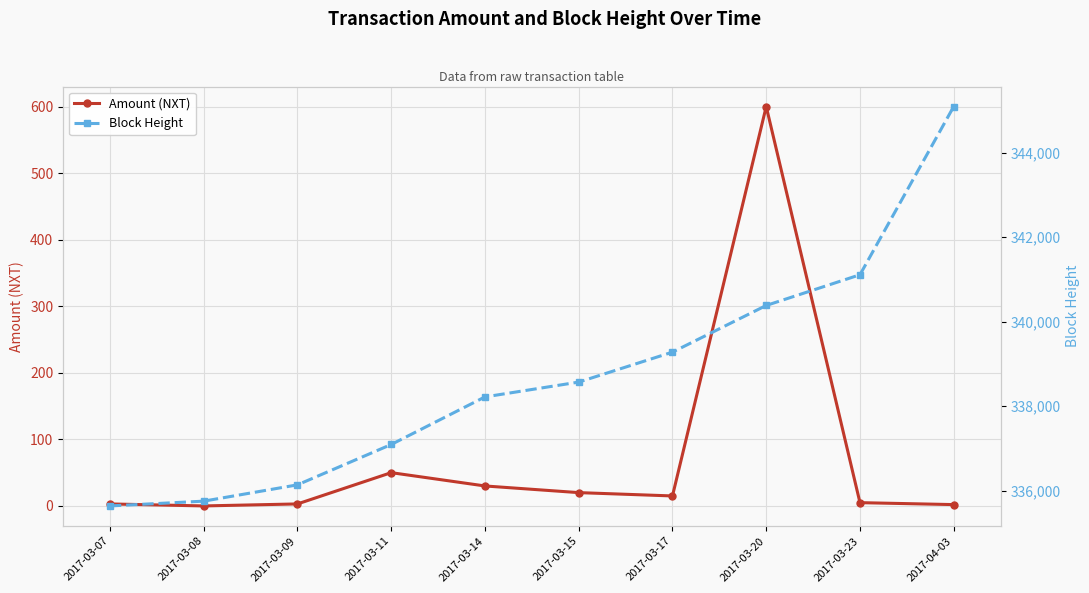

Rank the series at 2017-03-09 from lowest to highest value.

Amount (NXT), Block Height